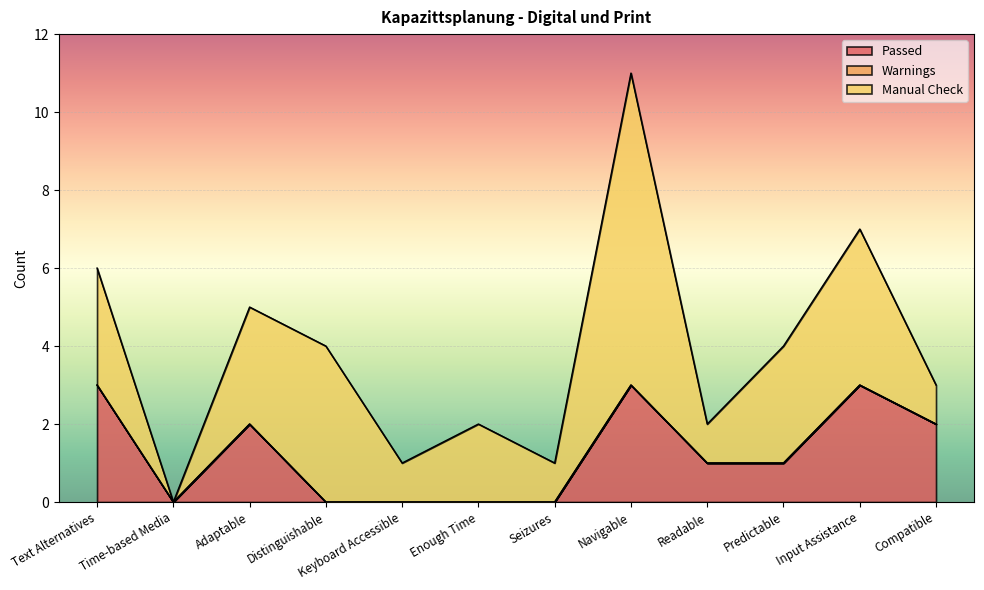

Rank the series by their average value, from lowest to highest.

Warnings, Passed, Manual Check